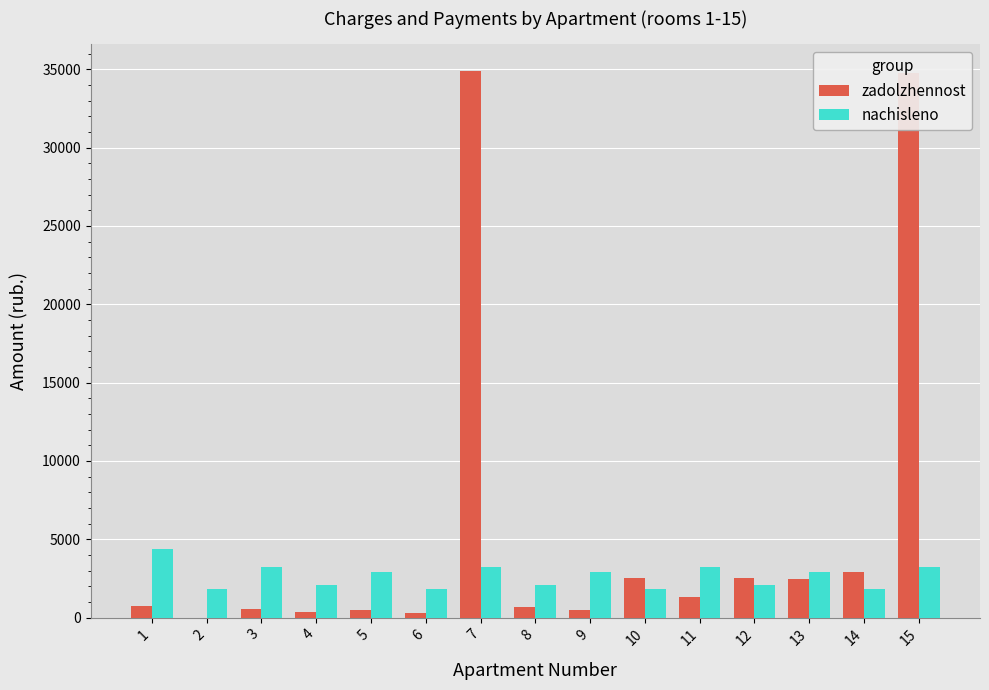

Which series has the largest total across all categories?

zadolzhennost